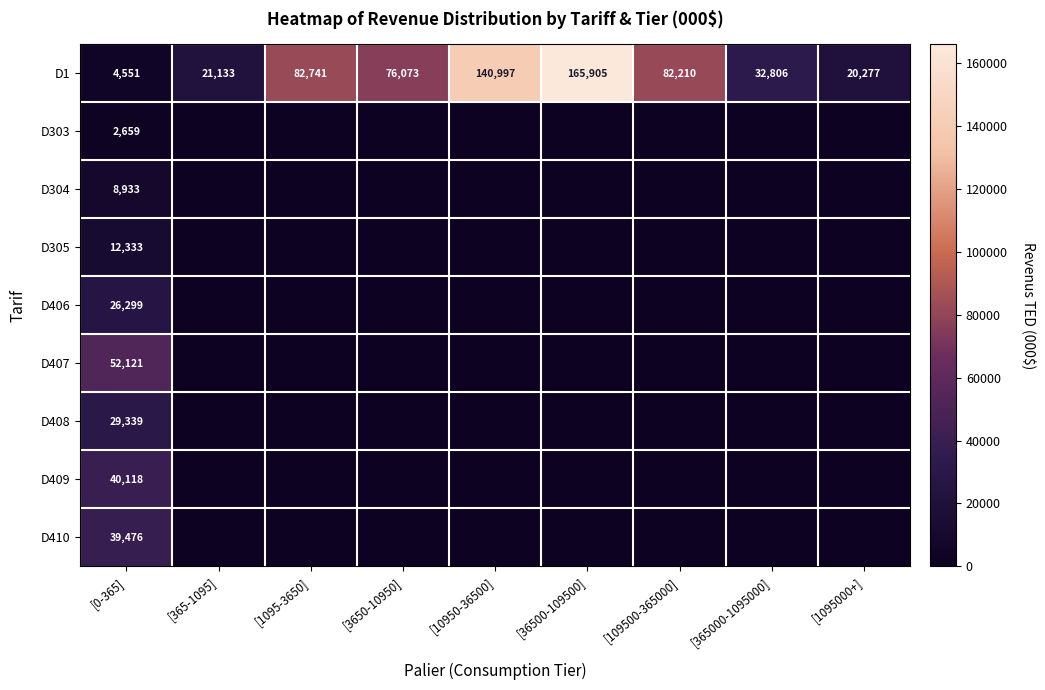

What value does the D1 series have at [1095000+], to the nearest 100?

20300